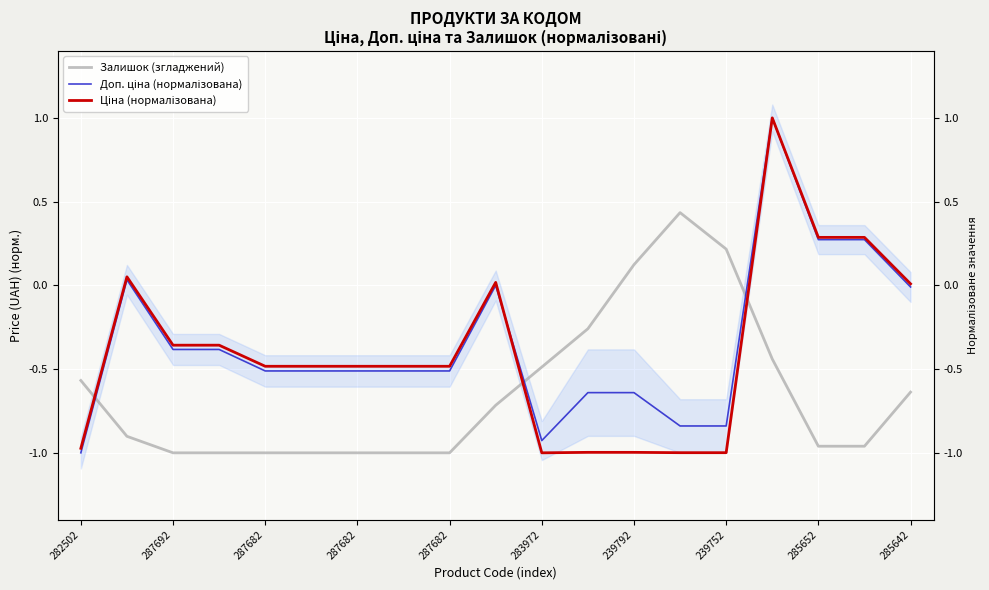

Does the chart display data point markers on the line(s)?

No